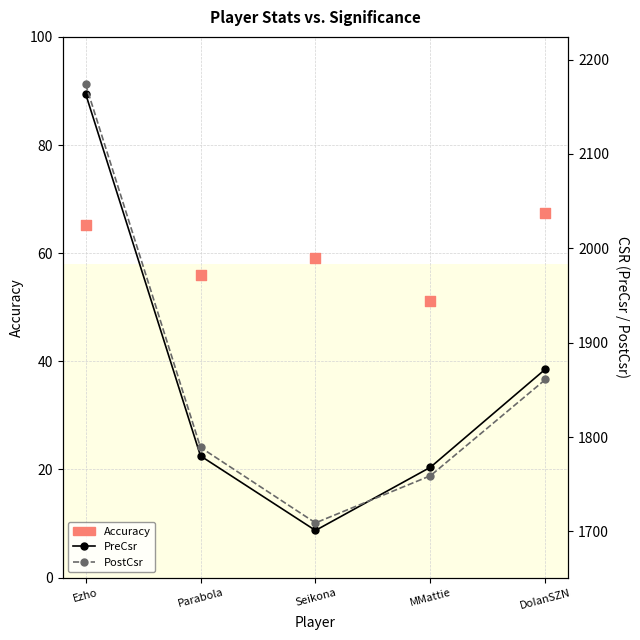

Which series contains the lowest Y value?

Accuracy